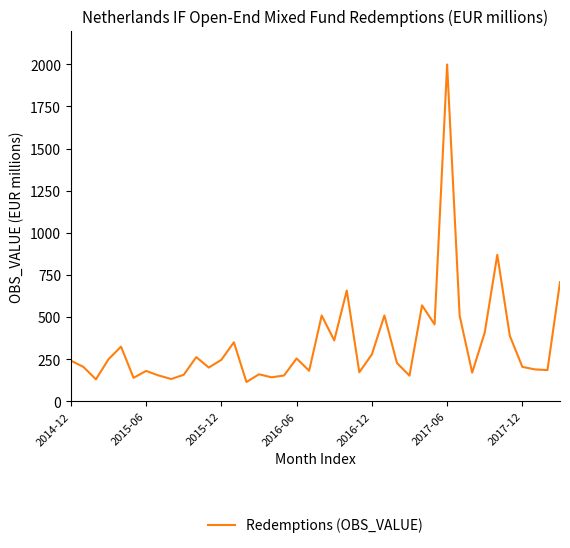

What is the greatest value displayed?

1999